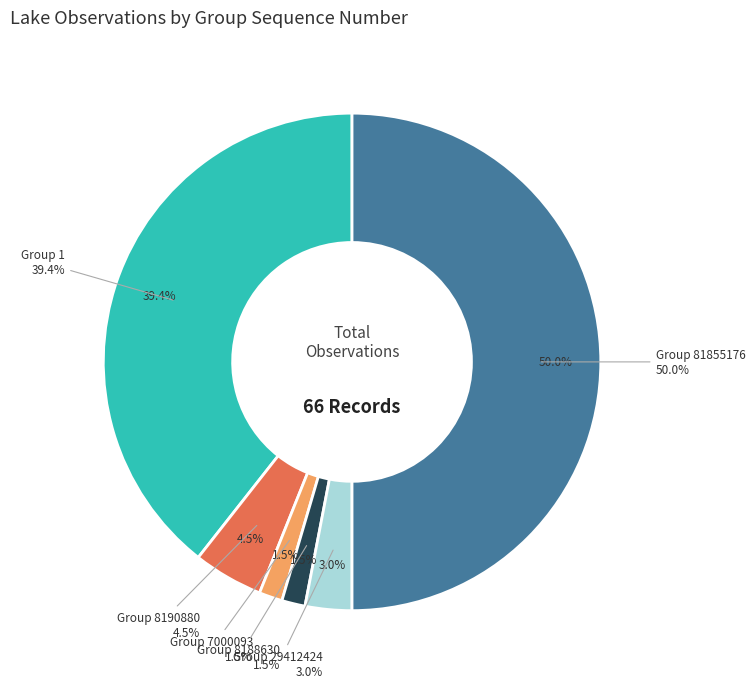

Is Group 29412424 the majority of the pie?

No